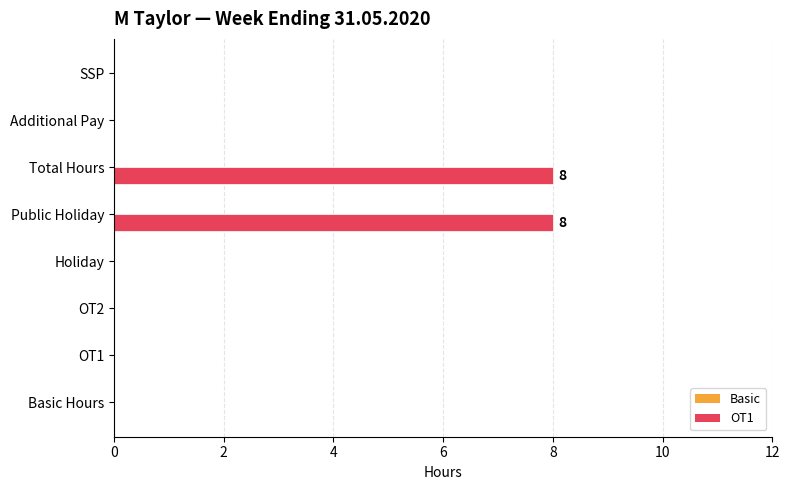

What is the sum of all values?

16